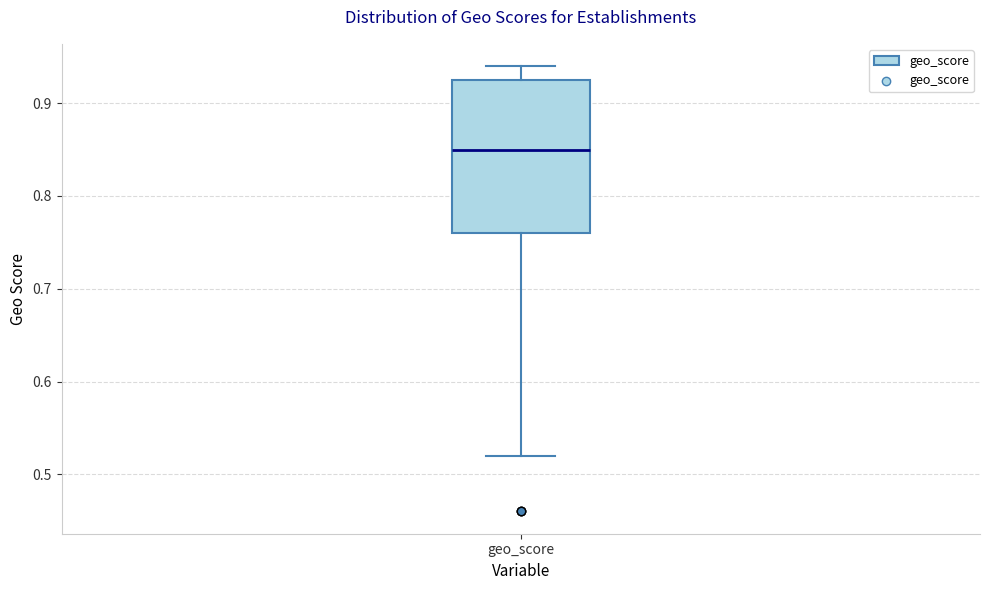

Read this box plot against the y-axis: the position of the median line, the range covered by the box, and the ends of both whiskers. The values are not printed on the chart, so give them approximately, as read against the axis.

median 0.85, box 0.76 to 0.93, whiskers 0.52 to 0.94